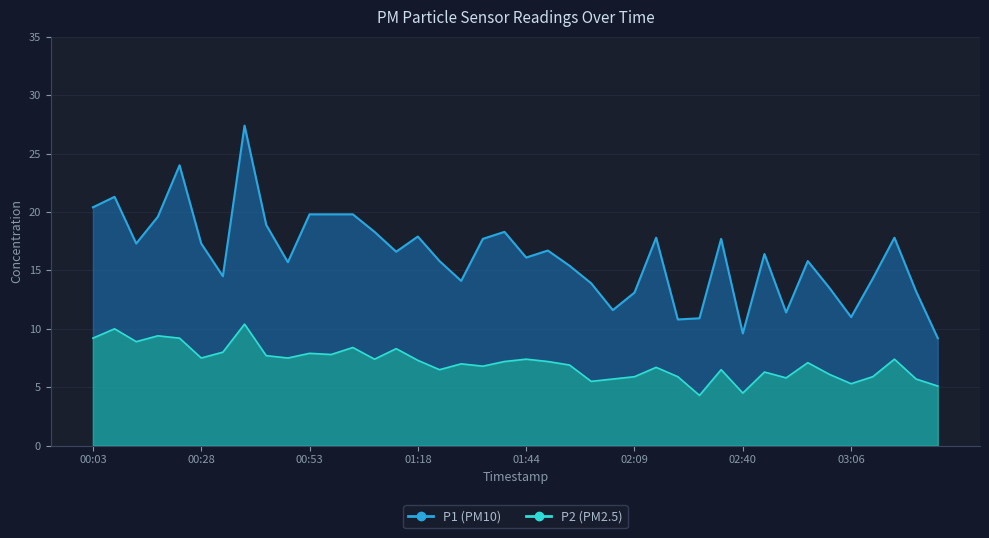

How many lines are shown in the chart?

2